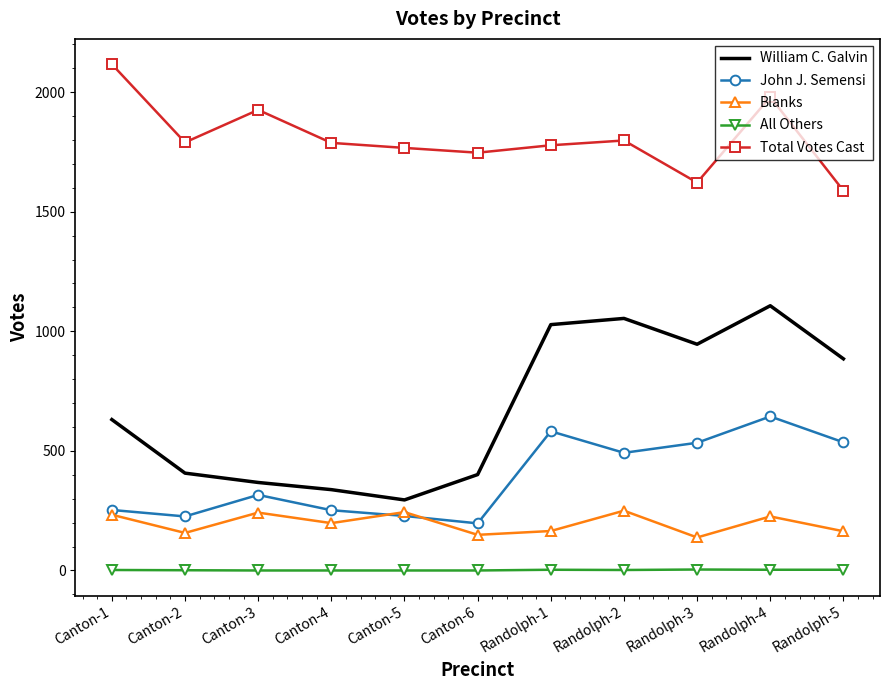

Which series has the widest spread of values?

William C. Galvin